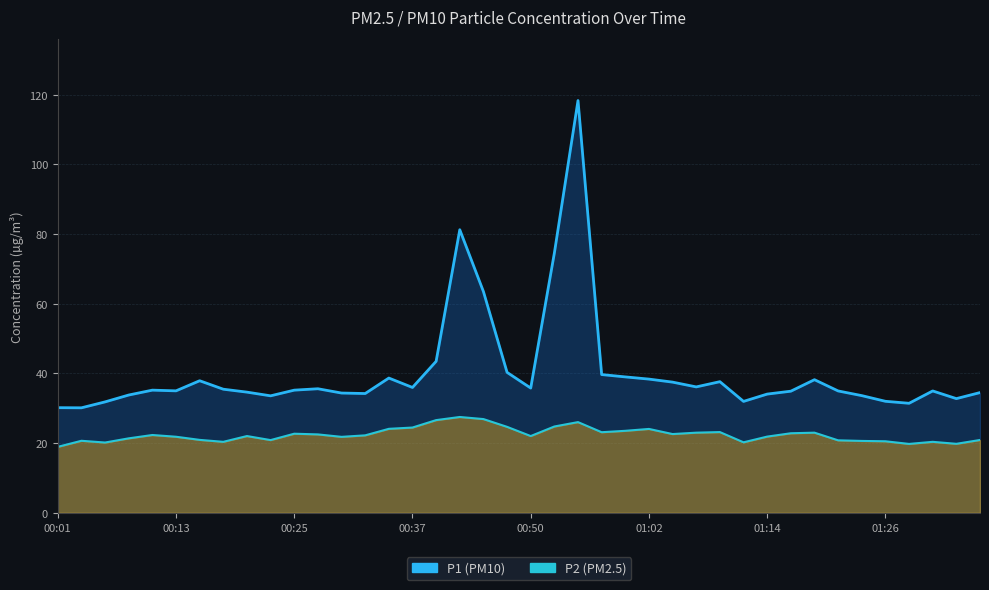

At which category does P1 reach its first local peak?

00:10